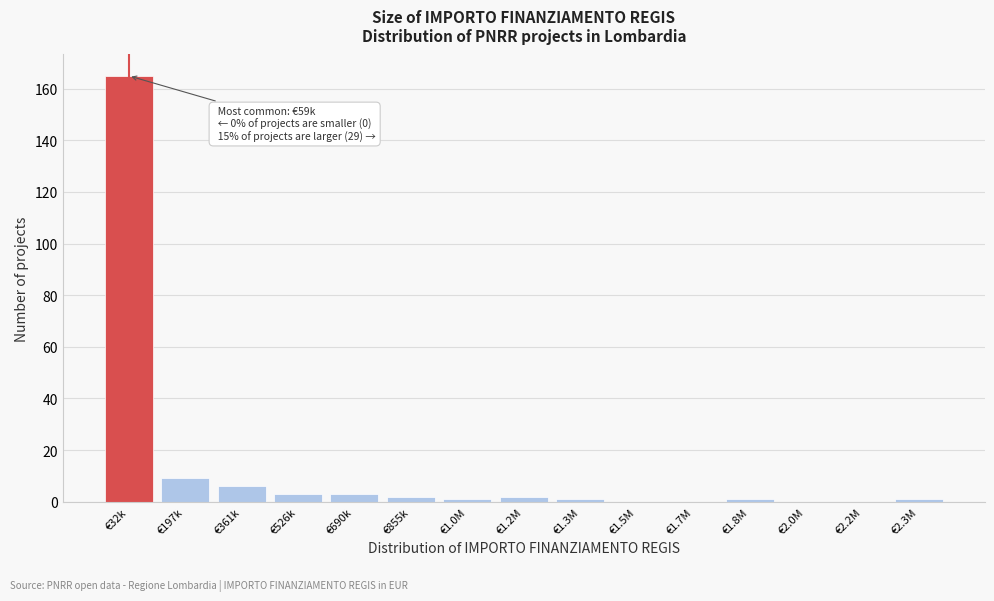

Reading left to right, extract all data points from this chart.

€32k=165	€197k=9	€361k=6	€526k=3	€690k=3	€855k=2	€1.0M=1	€1.2M=2	€1.3M=1	€1.5M=0	€1.7M=0	€1.8M=1	€2.0M=0	€2.2M=0	€2.3M=1